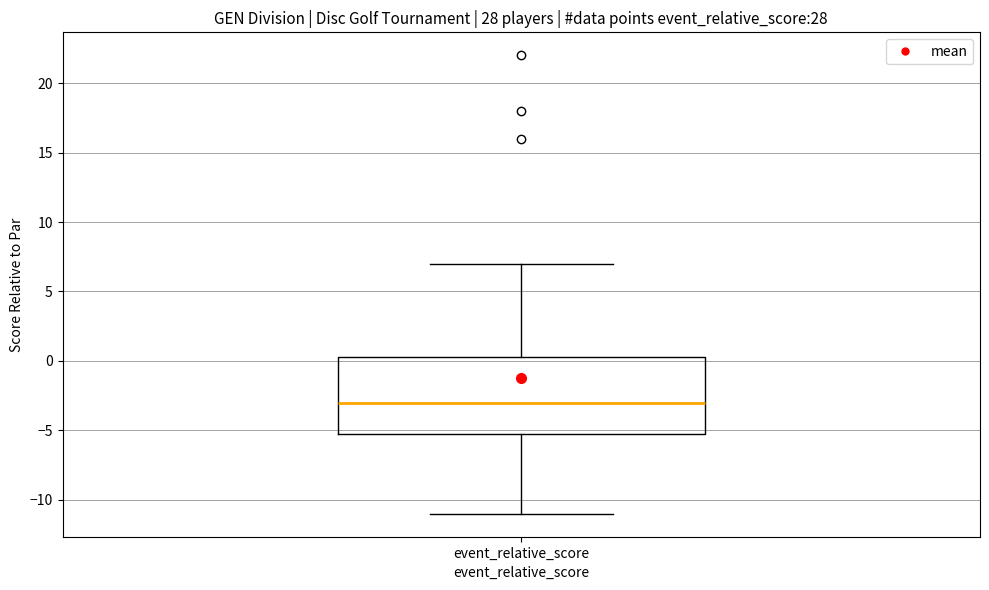

Read this box plot against the y-axis: the position of the median line, the range covered by the box, and the ends of both whiskers. The values are not printed on the chart, so give them approximately, as read against the axis.

median -3.0, box -5.0 to 0.5, whiskers -11.0 to 7.0